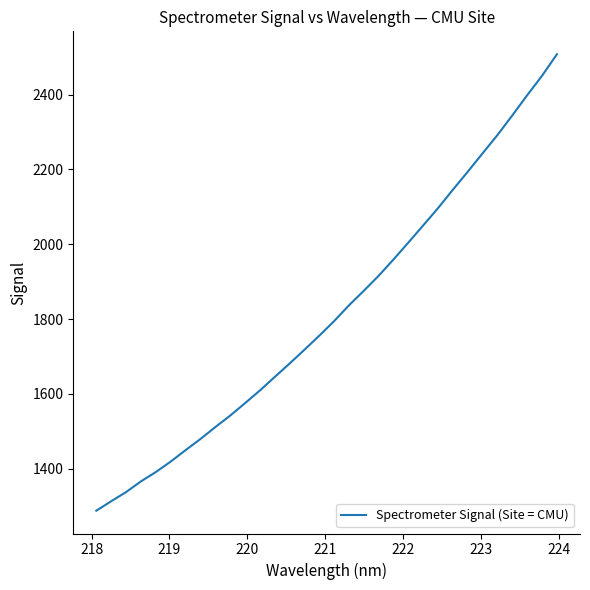

What is the minimum value shown in the chart?

1287.7